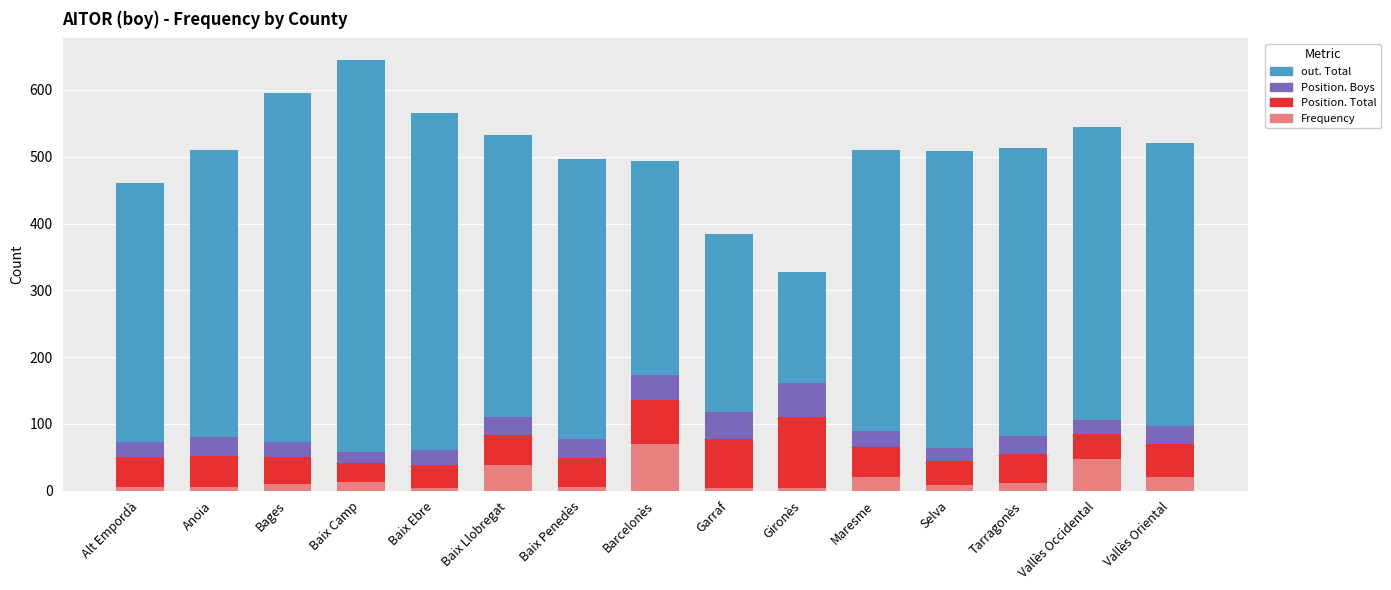

What is the total value across all series at Barcelonès?

493